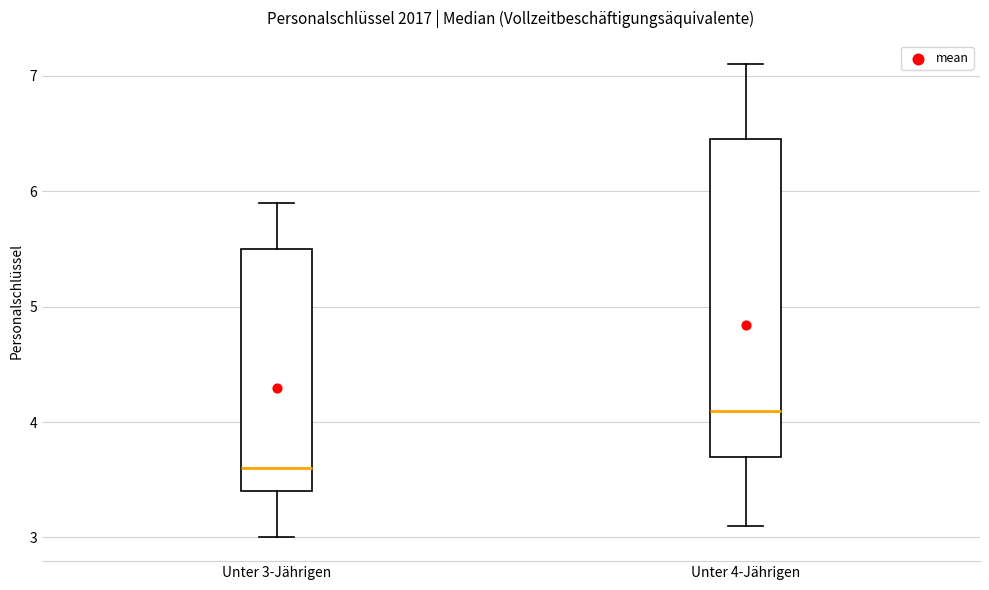

Where is the upper edge of the box for Unter 3-Jährigen on the y-axis? The values are not printed on the chart, so give them approximately, as read against the axis.

5.5